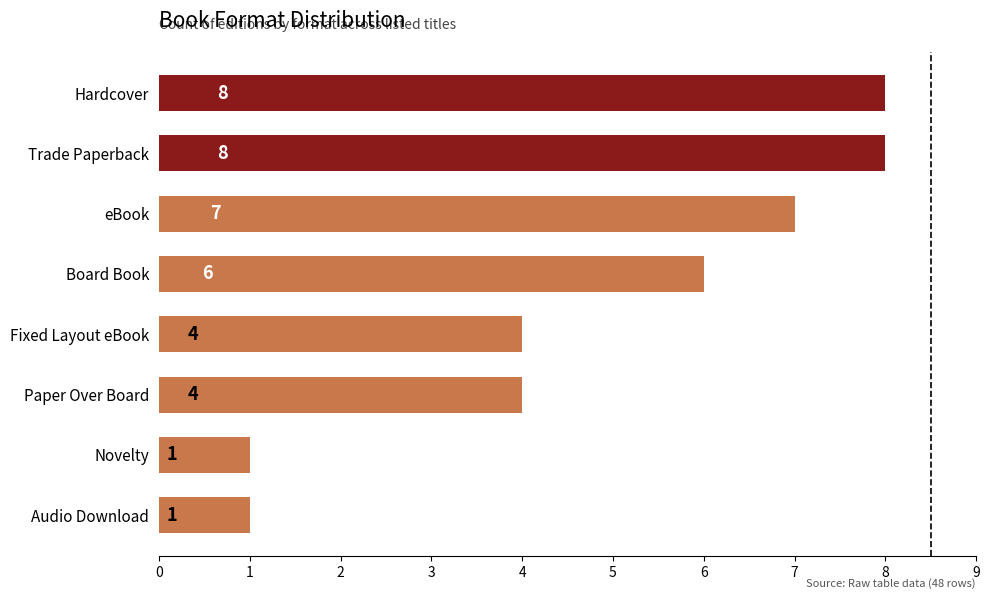

What is the change in value from Audio Download to eBook?

+6